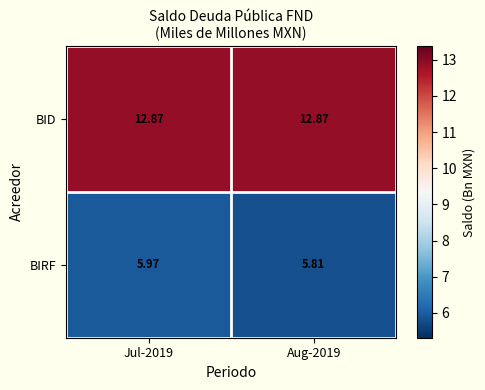

What is the maximum value shown in the chart?

12.9